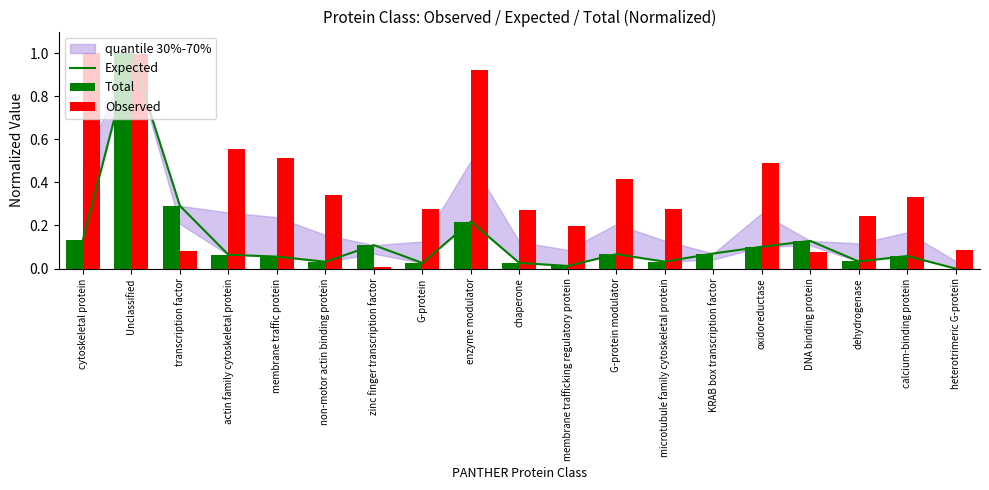

What position from the right is heterotrimeric G-protein?

1